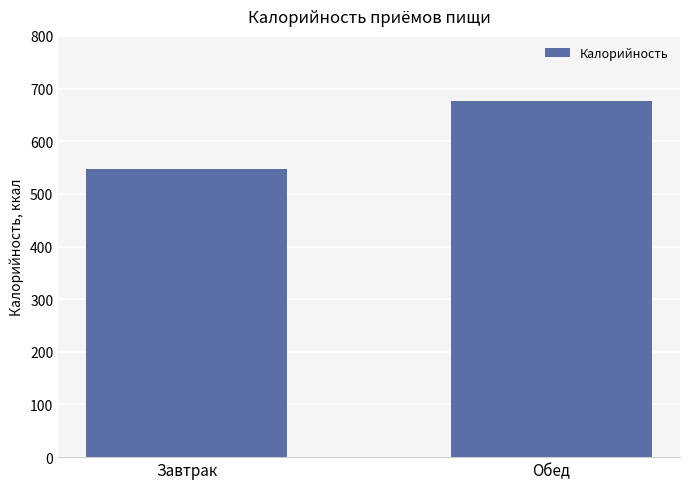

Does the chart contain any negative values?

No